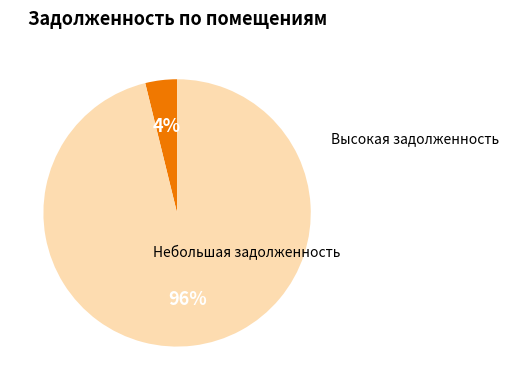

How many slices are in this pie chart?

2